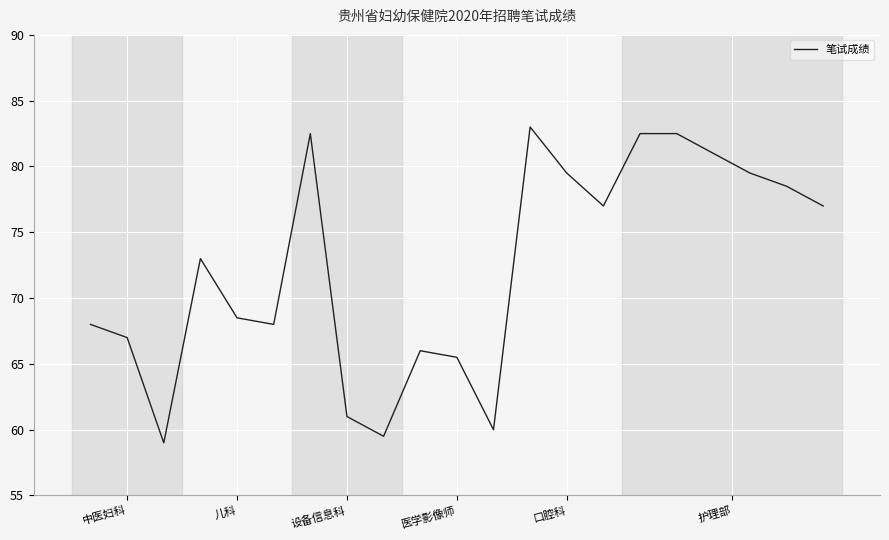

What is the smallest value displayed?

59.0